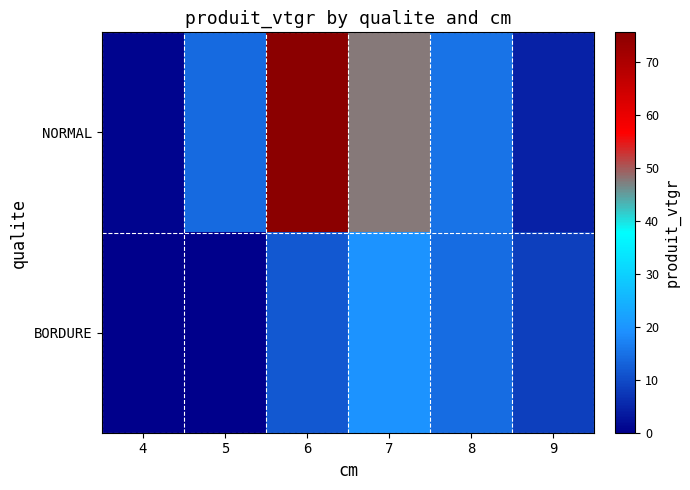

How many distinct data groups are displayed?

2